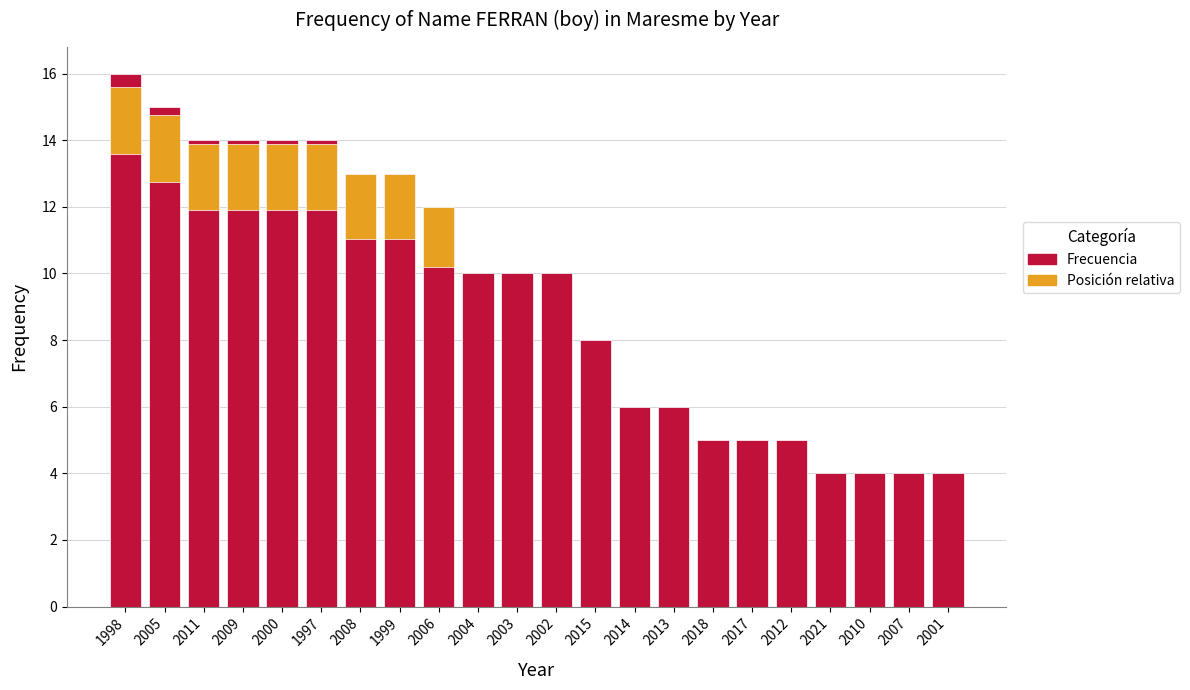

Reading left to right, transcribe all the data shown in this chart.

16	15	14	14	14	14	13	13	12	10	10	10	8	6	6	5	5	5	4	4	4	4